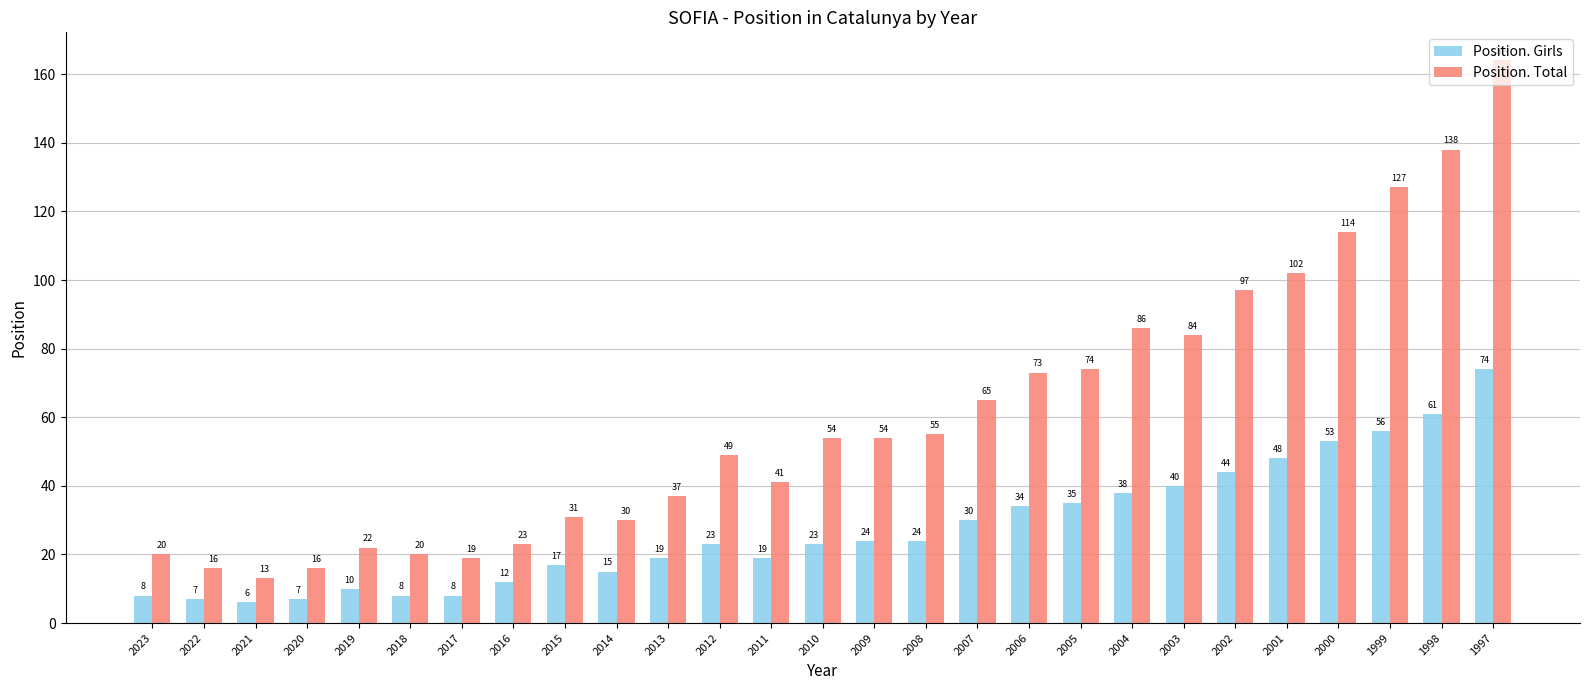

What value does the Position. Total series have at 2010?

54